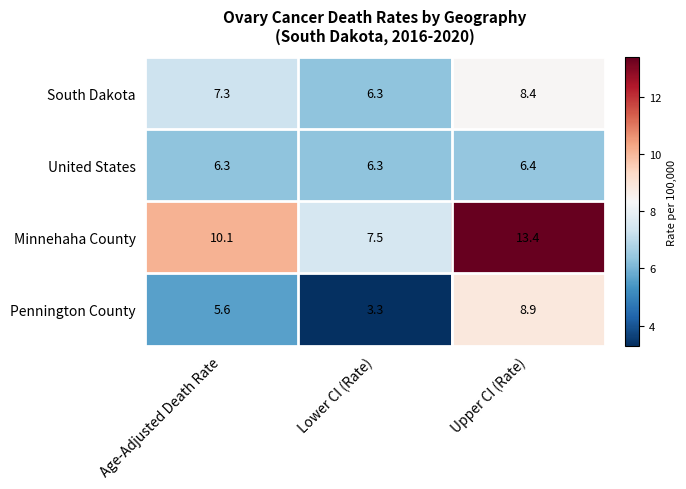

Which series has the widest spread of values?

Minnehaha County